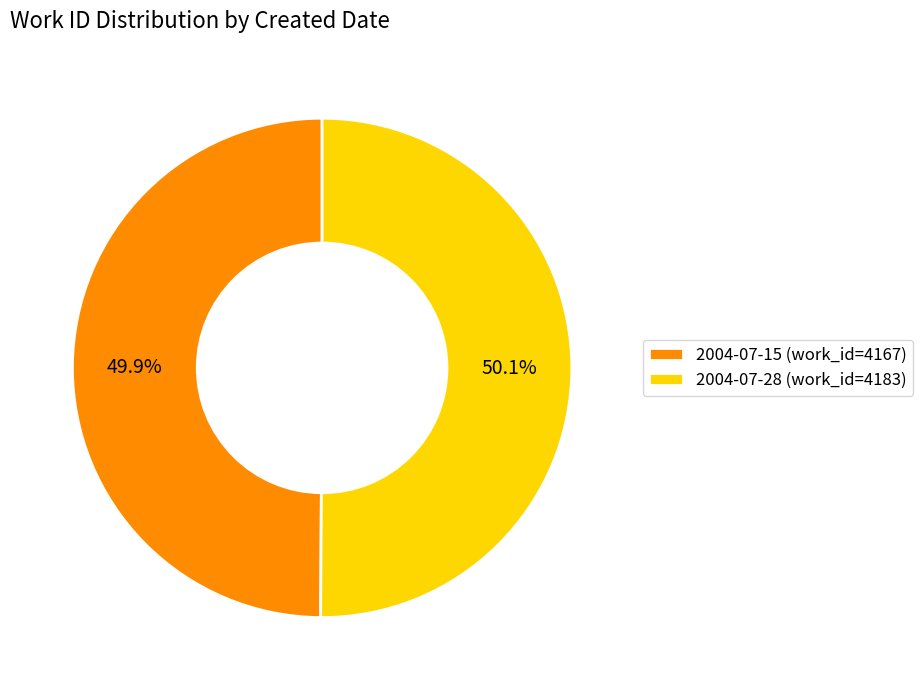

Does any single category account for the majority?

Yes